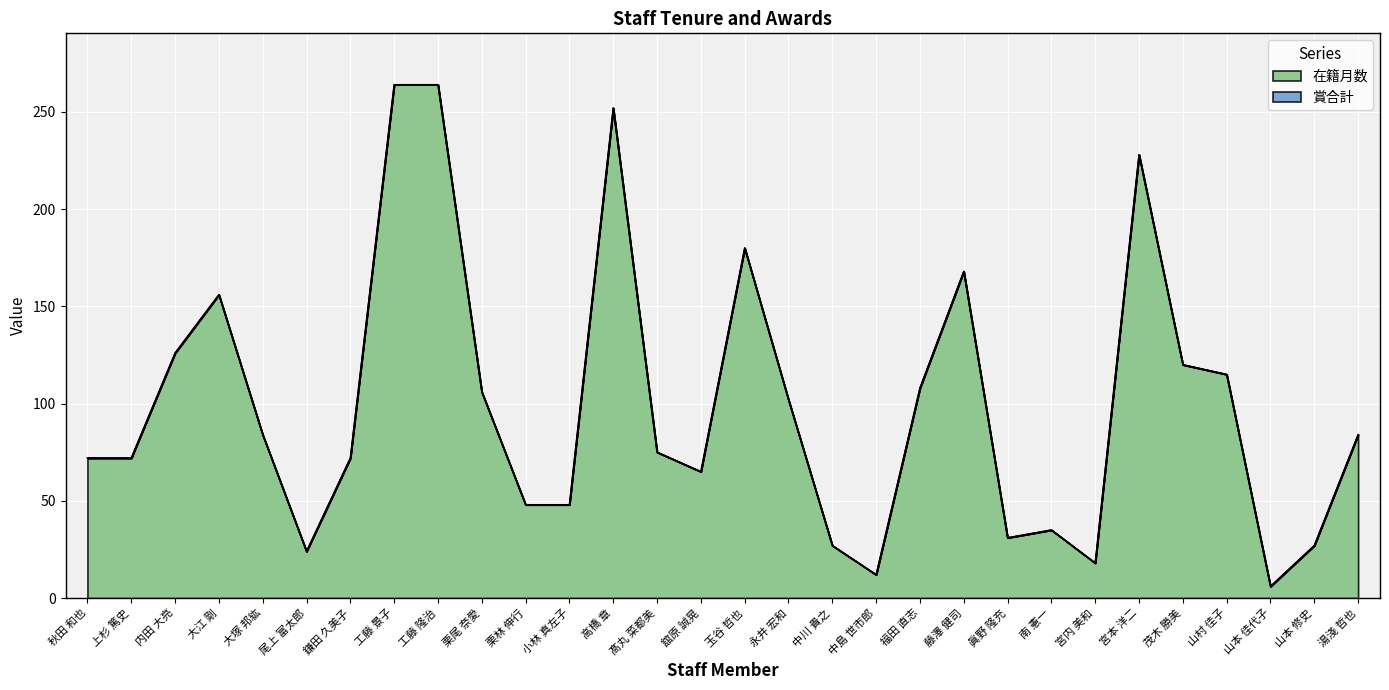

Reading right to left, list all the values displayed in this chart.

湯淺 哲也=84	山本 修史=27	山本 佳代子=6	山村 佳子=115	茂木 勝美=120	宮本 洋二=228	宮内 美和=18	南 憲一=35	眞野 隆充=31	藤澤 健司=168	福田 直志=108	中島 世市郎=12	中川 貴之=27	永井 宏和=102	玉谷 哲也=180	舘原 誠晃=65	髙丸 菜都美=75	高橋 章=252	小林 真左子=48	栗林 伸行=48	栗尾 奈愛=106	工藤 隆治=264	工藤 景子=264	鎌田 久美子=72	尾上 富太郎=24	大塚 邦紘=84	大江 剛=156	内田 大亮=126	上杉 篤史=72	秋田 和也=72